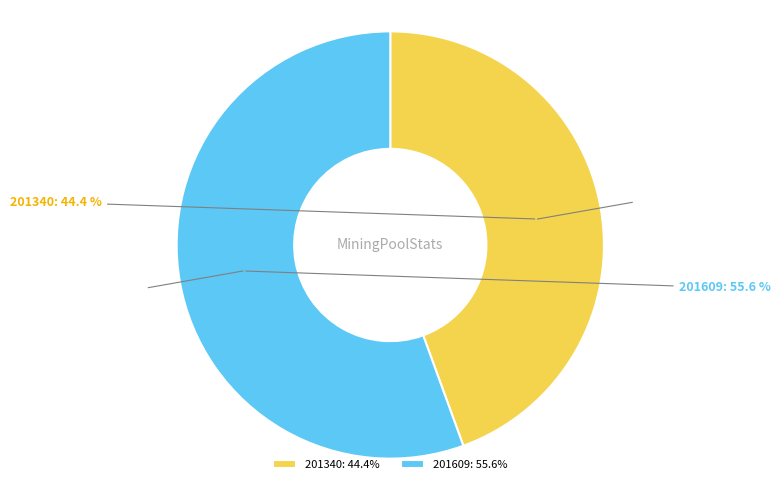

What is the total percentage of 201609 and 201340?

100.0%